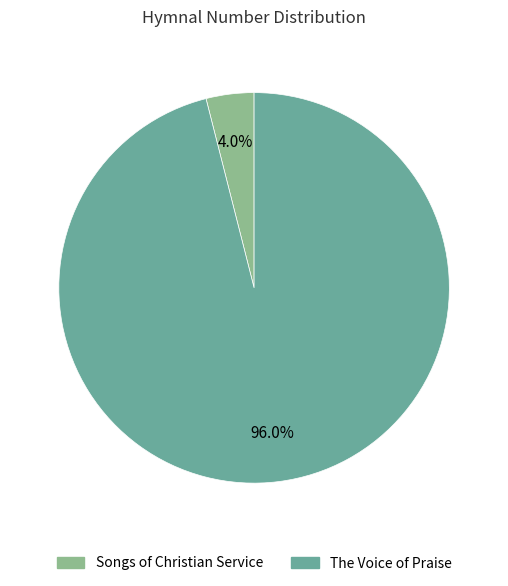

Does any single category account for the majority?

Yes